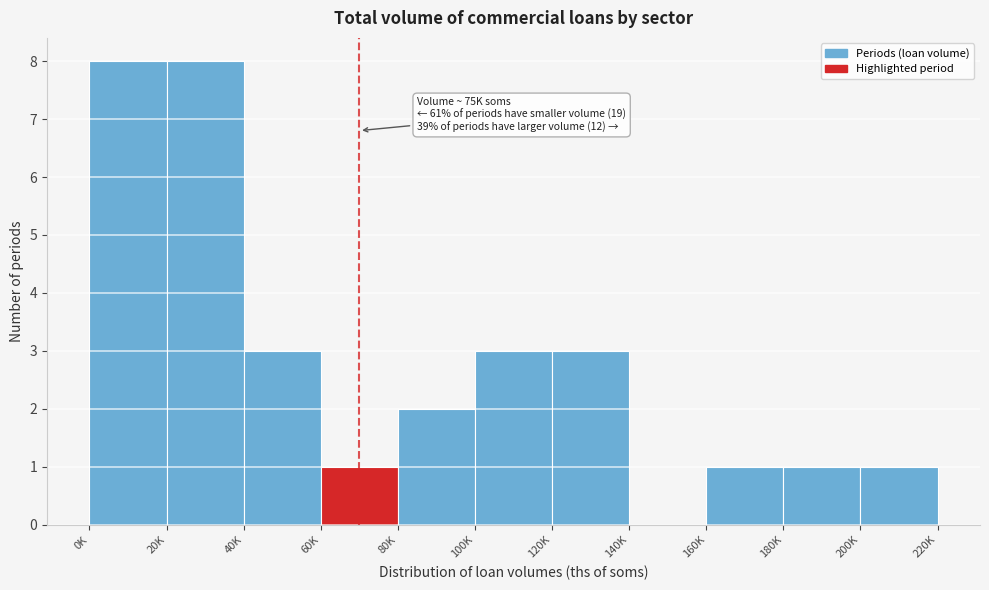

What is the sum of the values at 80K and 40K?

5